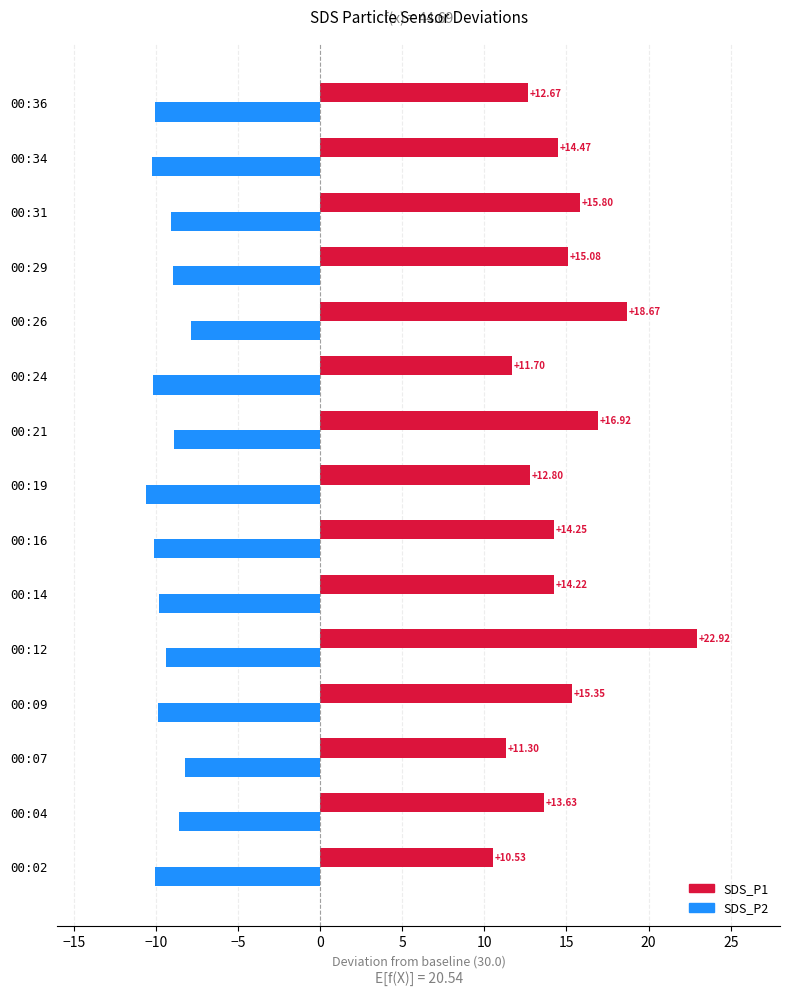

Which series has the largest range (max minus min)?

SDS_P1